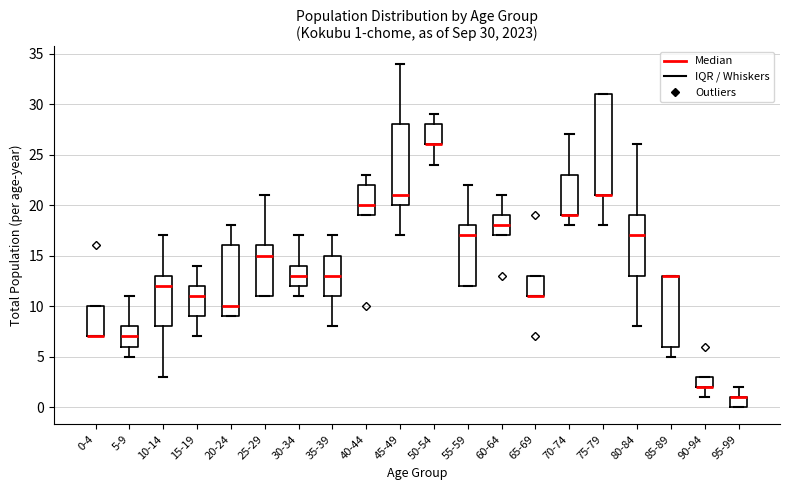

Which box is the tallest, from its lower edge to its upper edge?

75-79